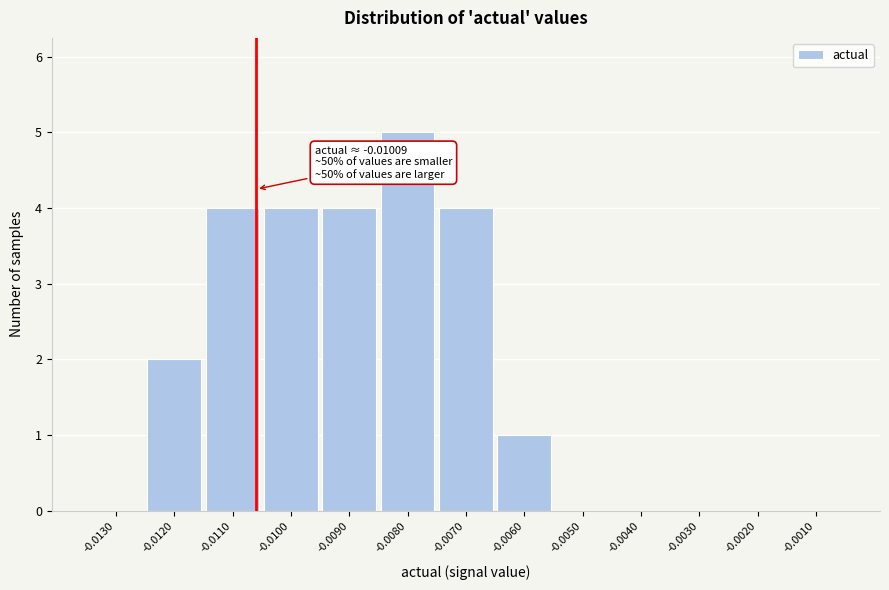

Reading right to left, extract all data points from this chart.

-0.0010=0	-0.0020=0	-0.0030=0	-0.0040=0	-0.0050=0	-0.0060=1	-0.0070=4	-0.0080=5	-0.0090=4	-0.0100=4	-0.0110=4	-0.0120=2	-0.0130=0